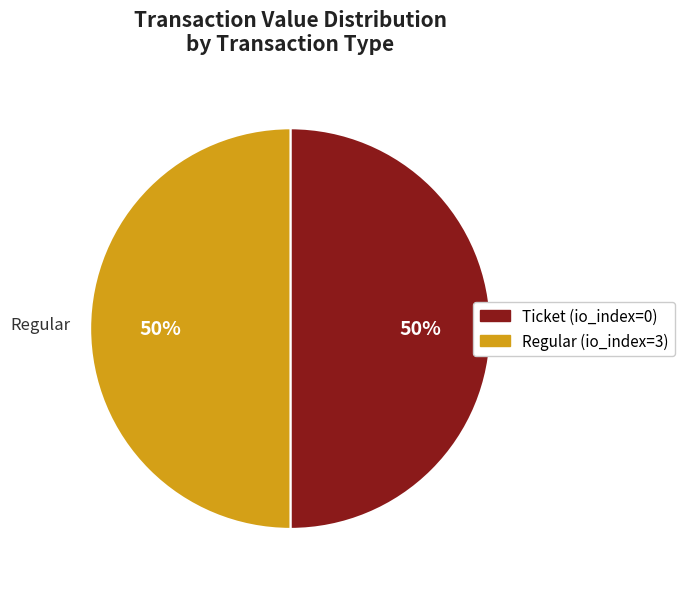

The Ticket slice represents 1% of the pie. True or false?

False